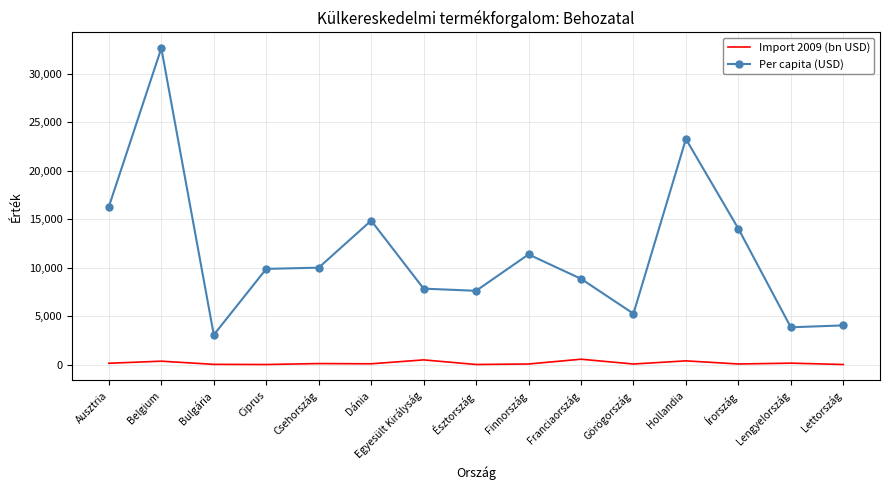

True or false: Per capita (USD) and Import 2009 (bn USD) intersect in this chart.

False